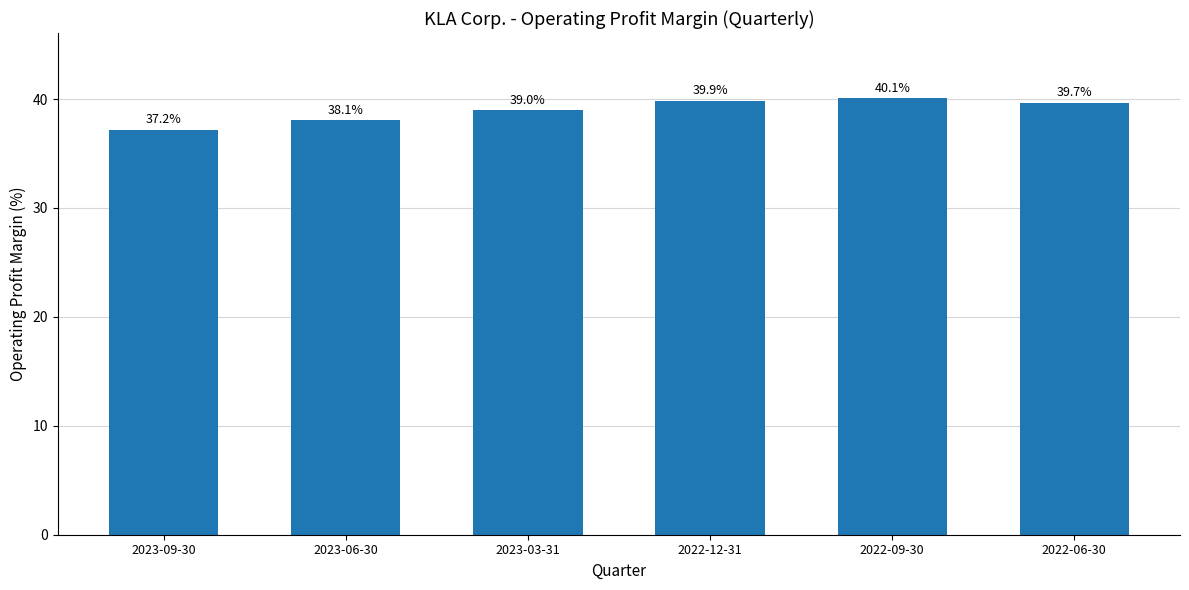

Is it true that the value at 2022-06-30 is 56.1?

False